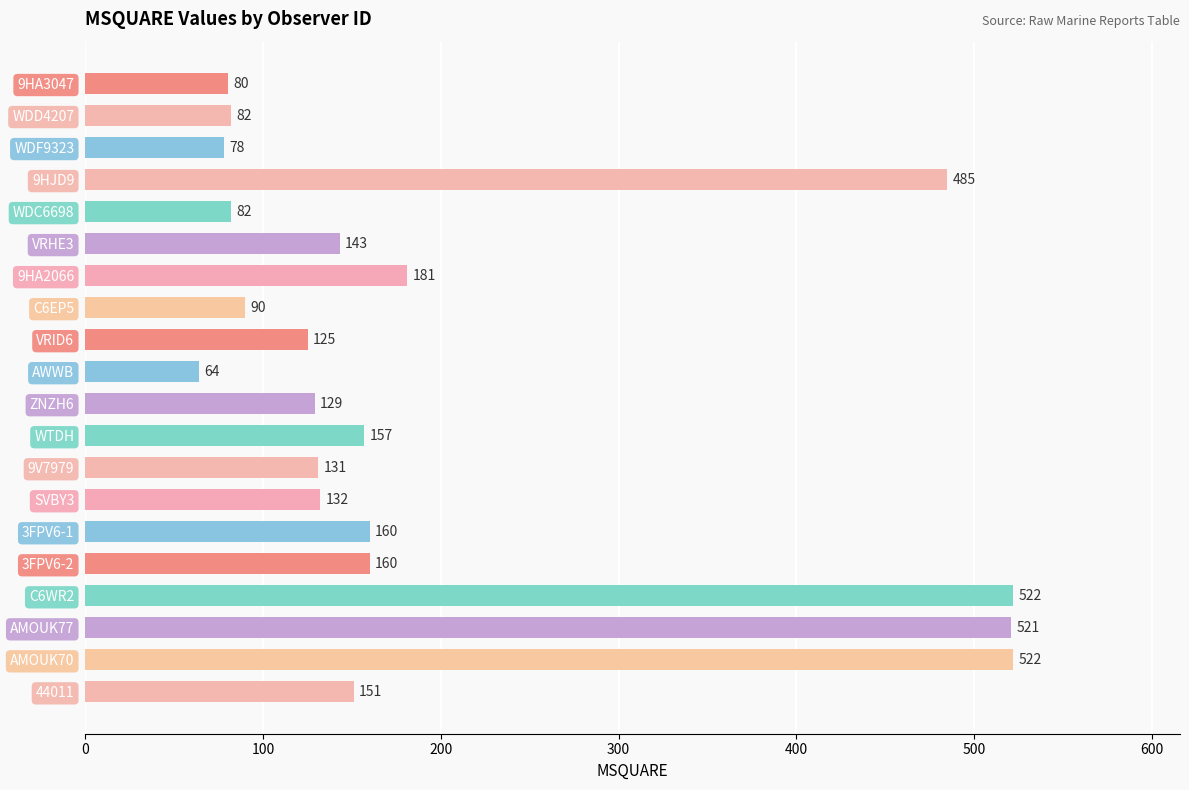

What is the difference between the maximum and minimum values?

458